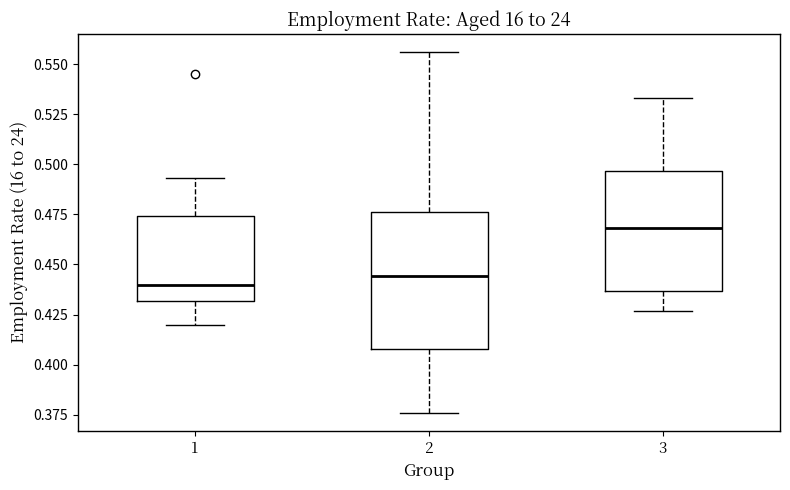

Which box's median line is the highest?

3